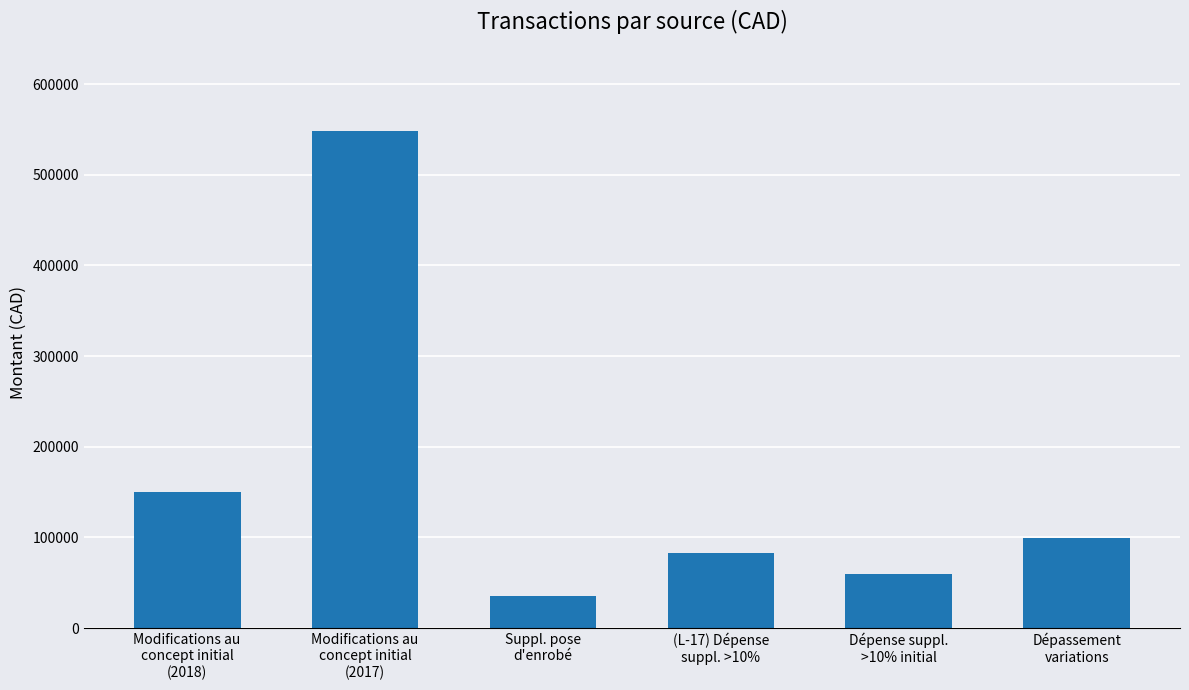

Count the number of categories in the chart.

6